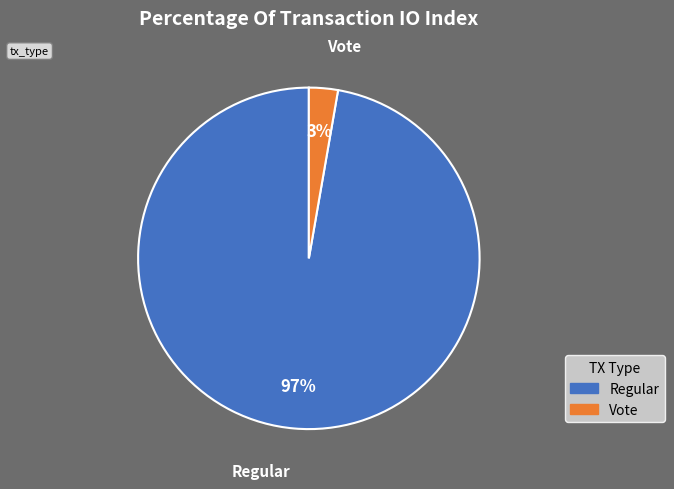

Do Vote and Regular together represent more than half of the pie?

Yes